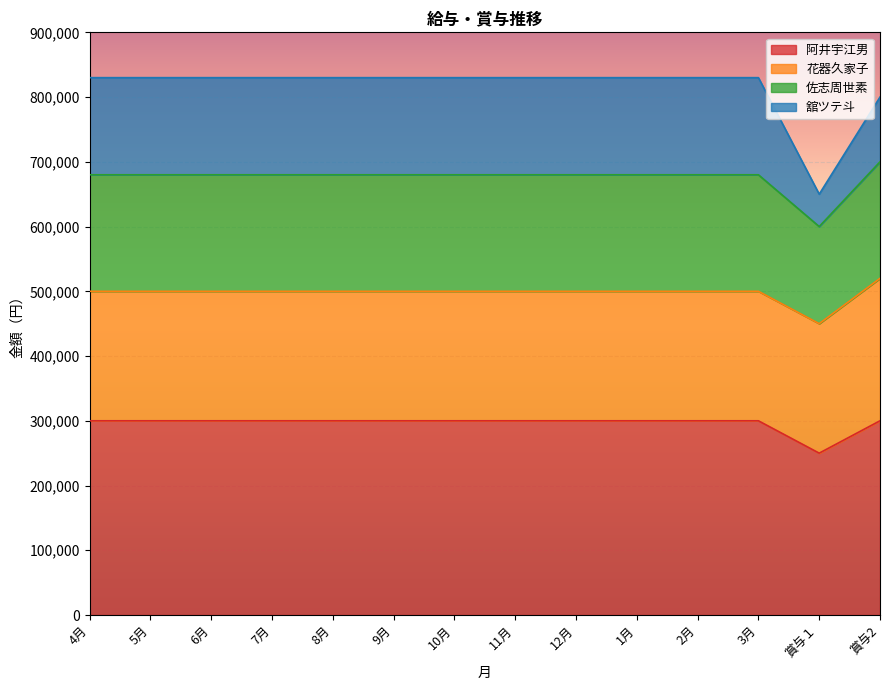

The value of 阿井宇江男 at 8月 is 122435. True or false?

False